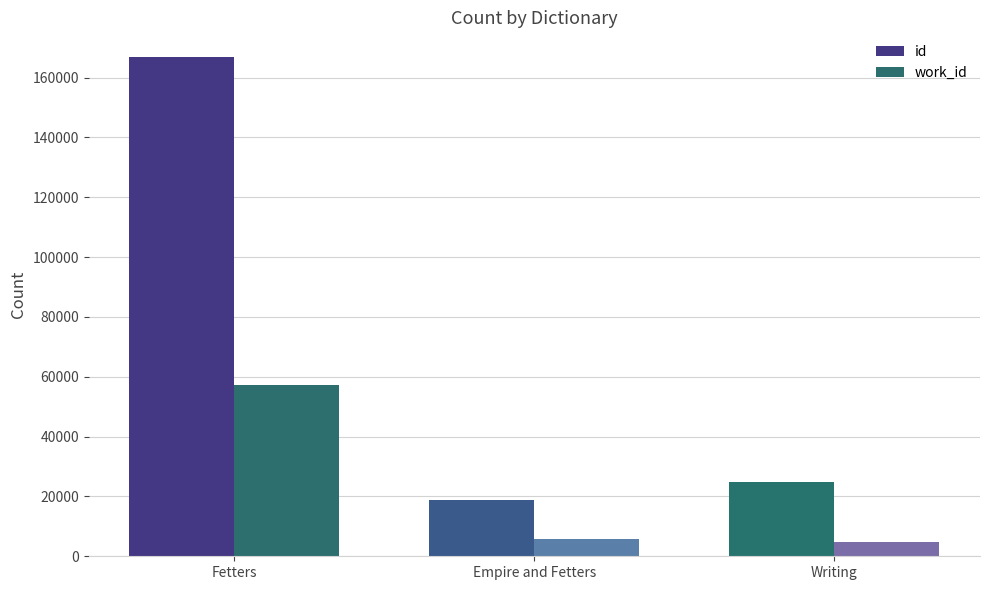

Count the number of categories in the chart.

3